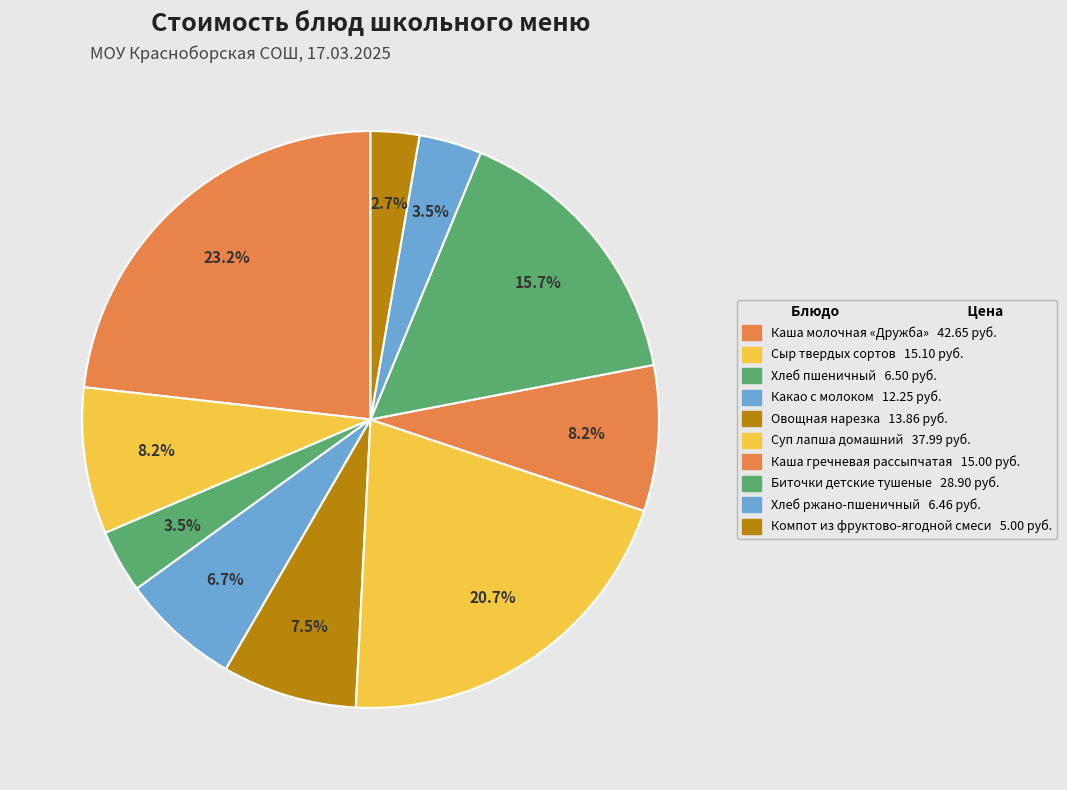

Which category has the biggest portion of the pie?

Каша молочная «Дружба»